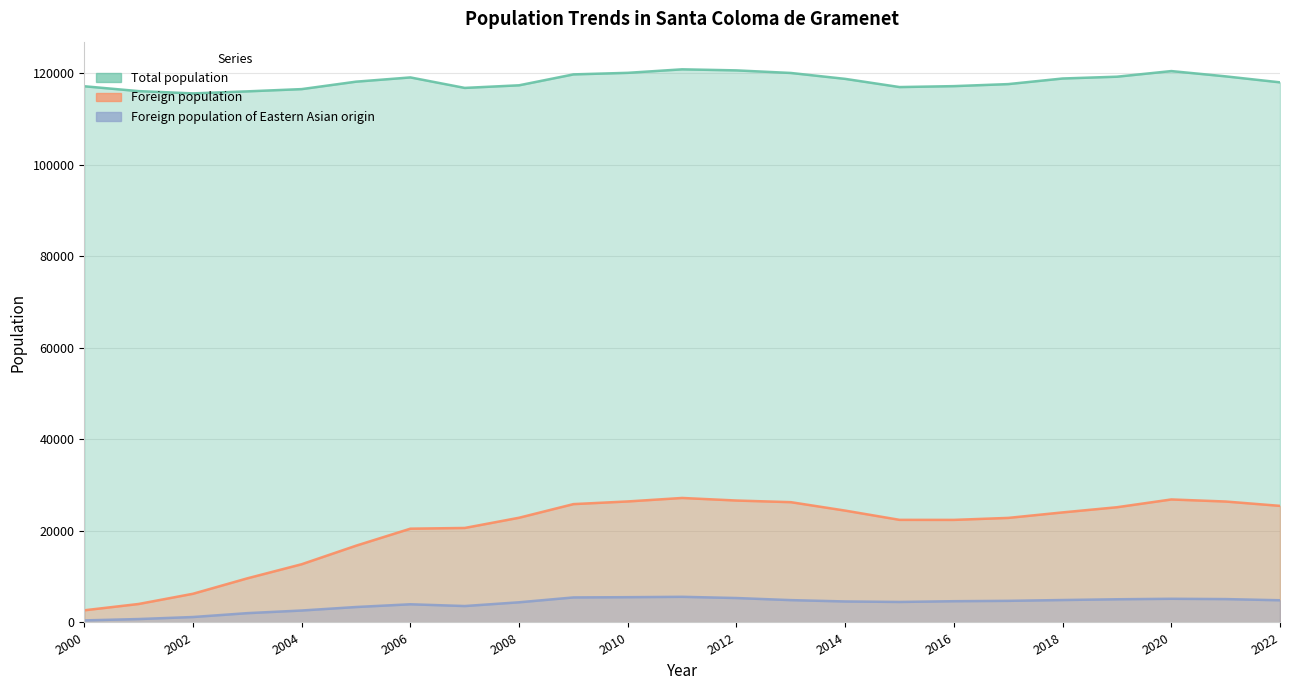

Which series changed the most between 2006 and 2019?

Foreign population